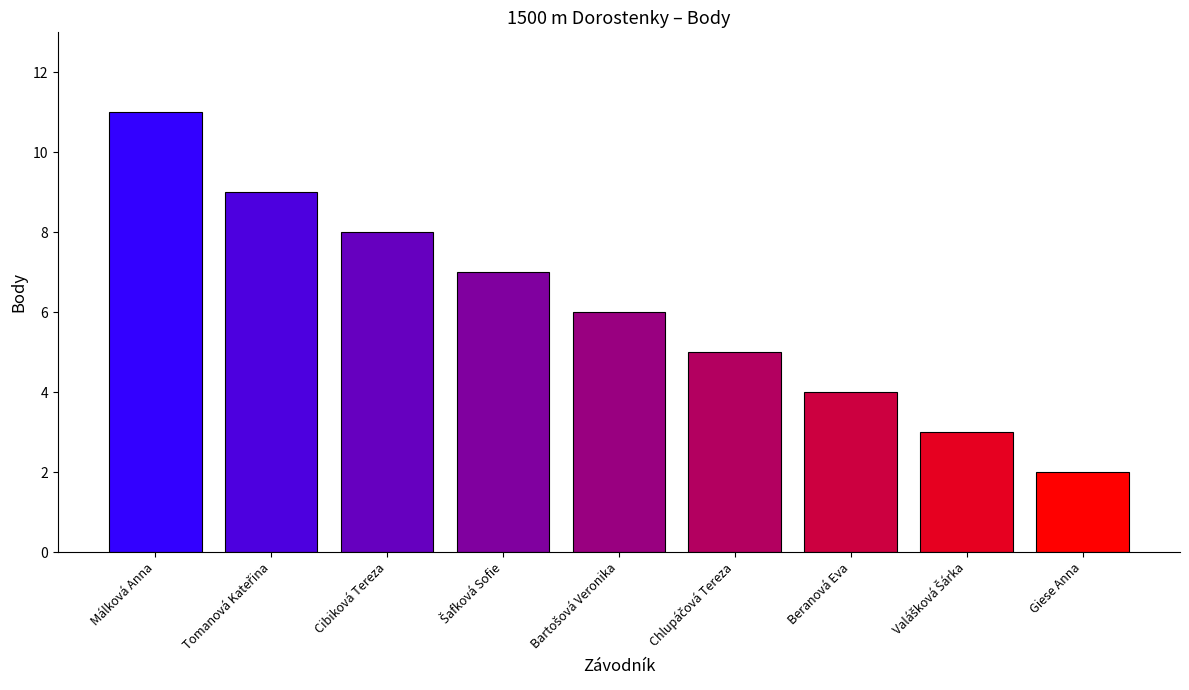

How many data points does each series have?

9